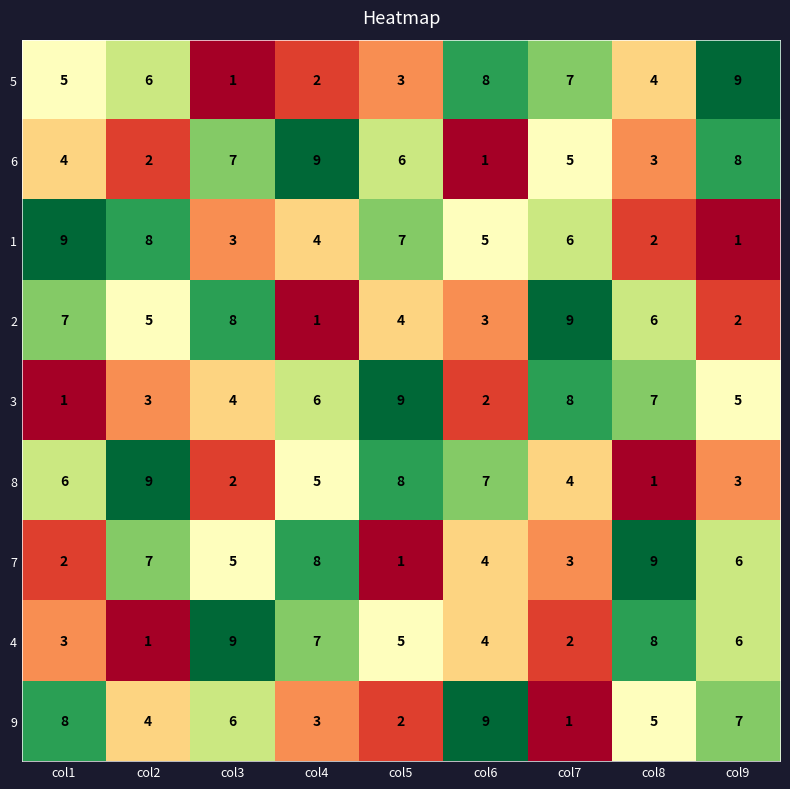

What is the difference between the maximum and minimum values in the 6 series?

8